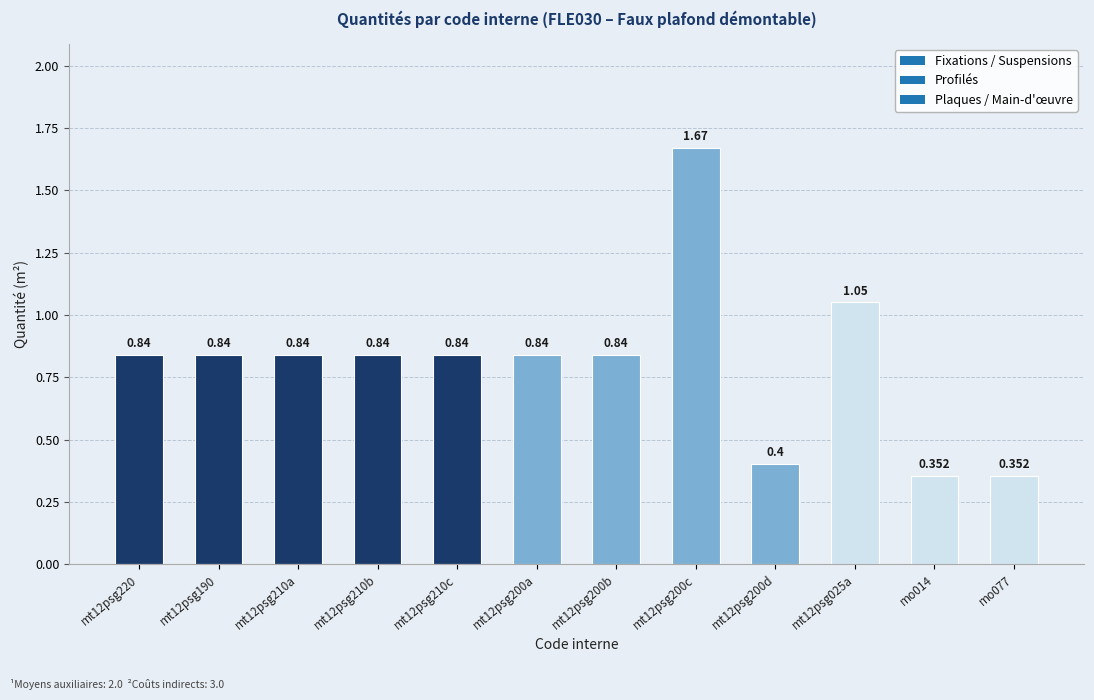

Reading left to right, extract all data points from this chart.

0.8	0.8	0.8	0.8	0.8	0.8	0.8	1.7	0.4	1.1	0.4	0.4